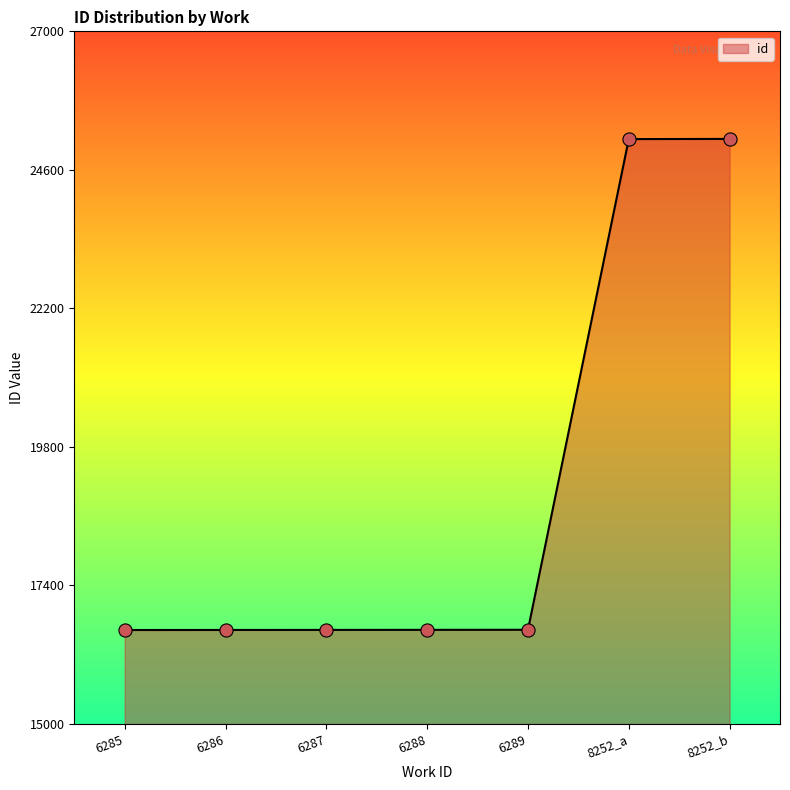

Approximately how many times larger is the value at 6285 compared to 6287?

1.0